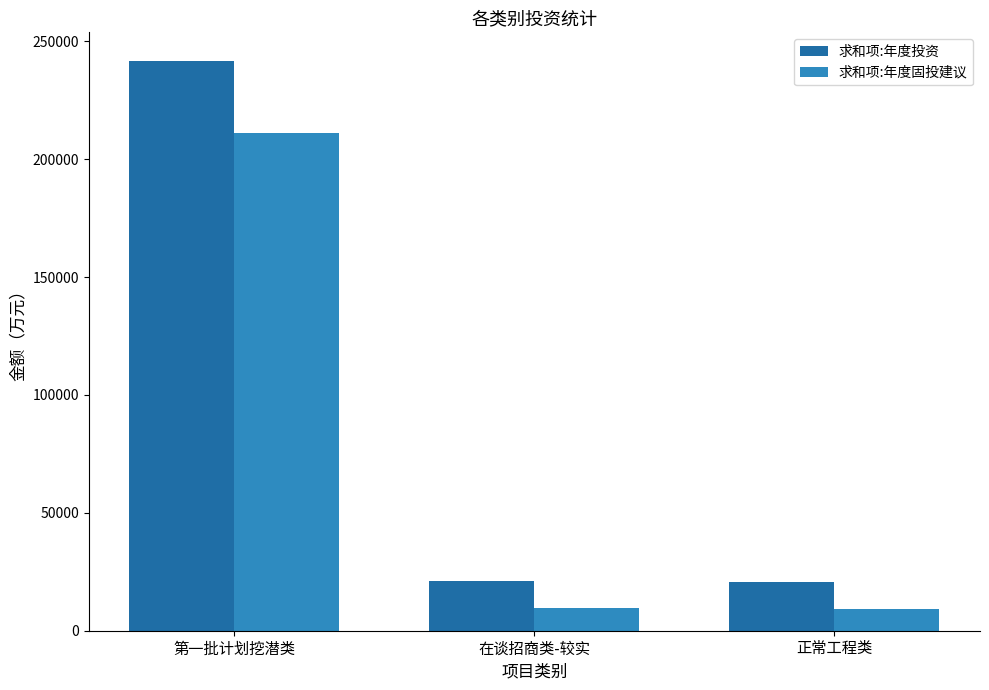

True or false: 求和项:年度固投建议 has a value of 211335 at 第一批计划挖潜类.

True